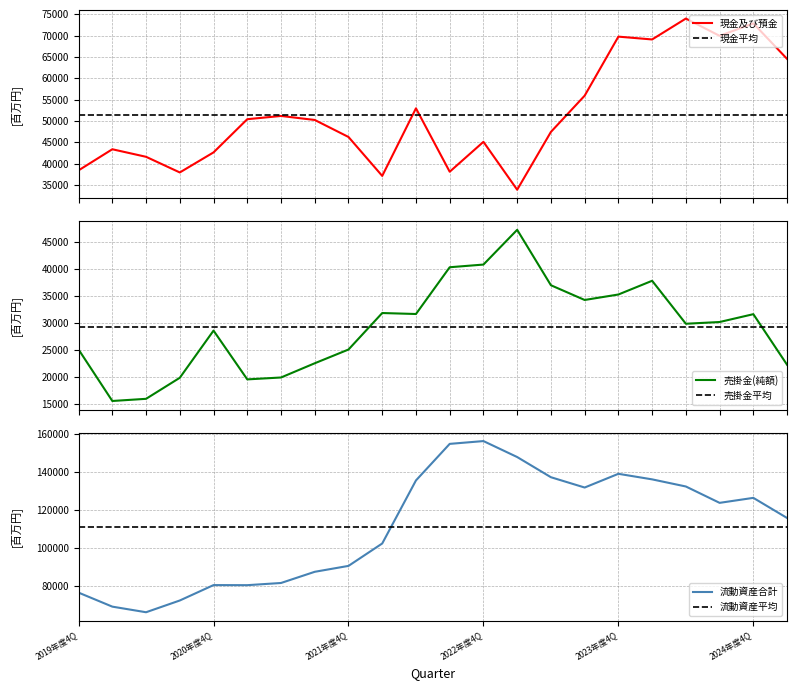

What is the highest value of the 流動資産平均 series?

111060.0